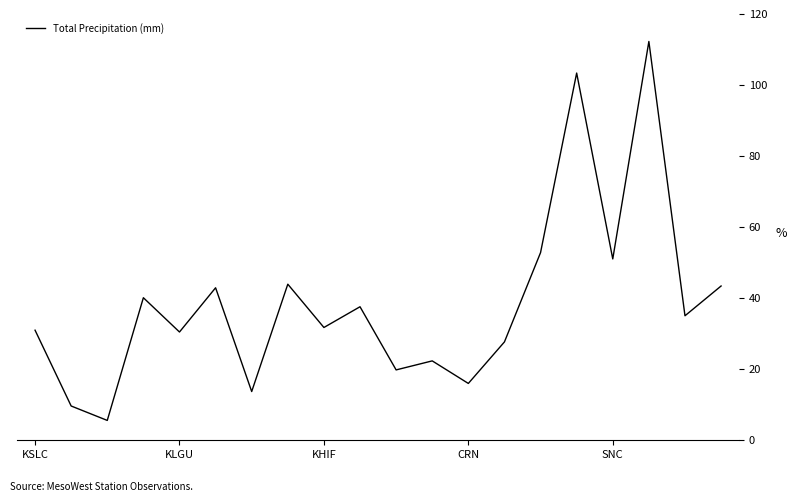

How many values exceed 35?

10